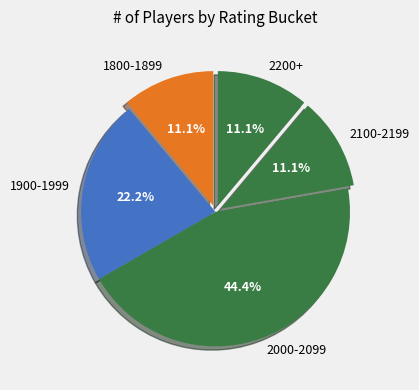

Is there a majority slice in this chart?

No